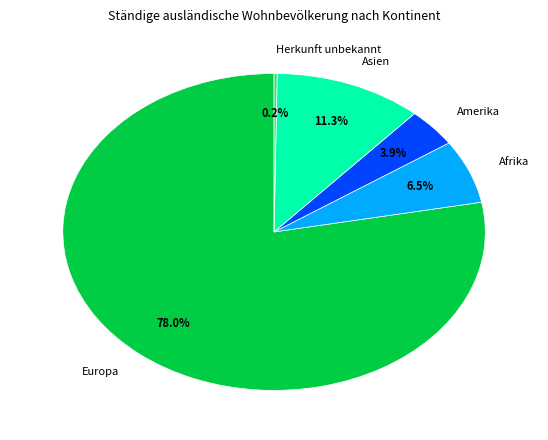

Between Europa and Amerika, which is larger?

Europa